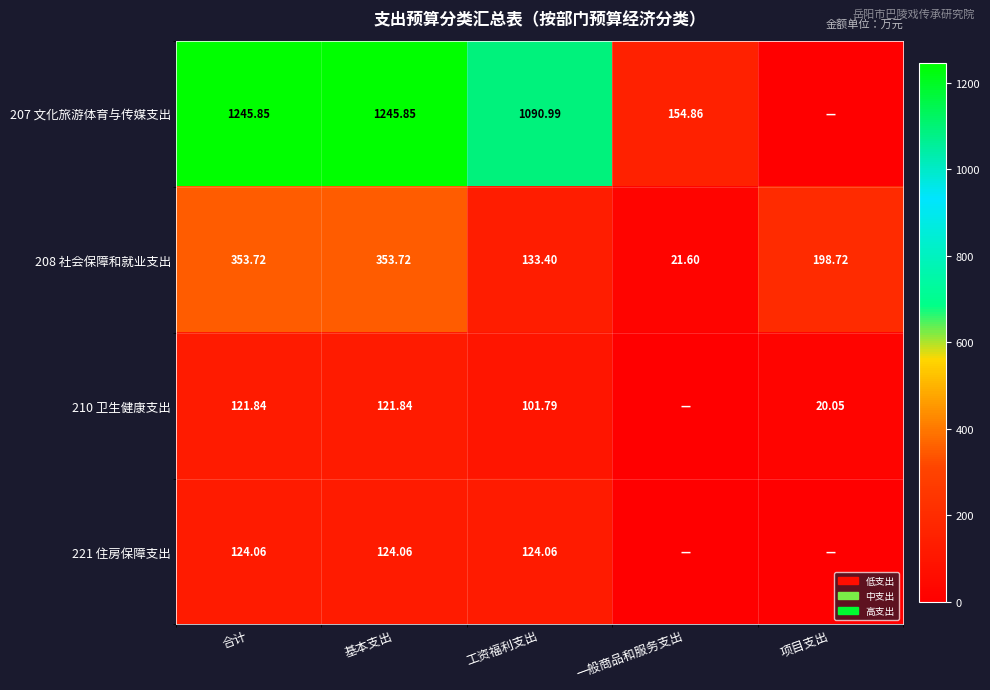

Where does the 208 社会保障和就业支出 series first go above 198?

合计